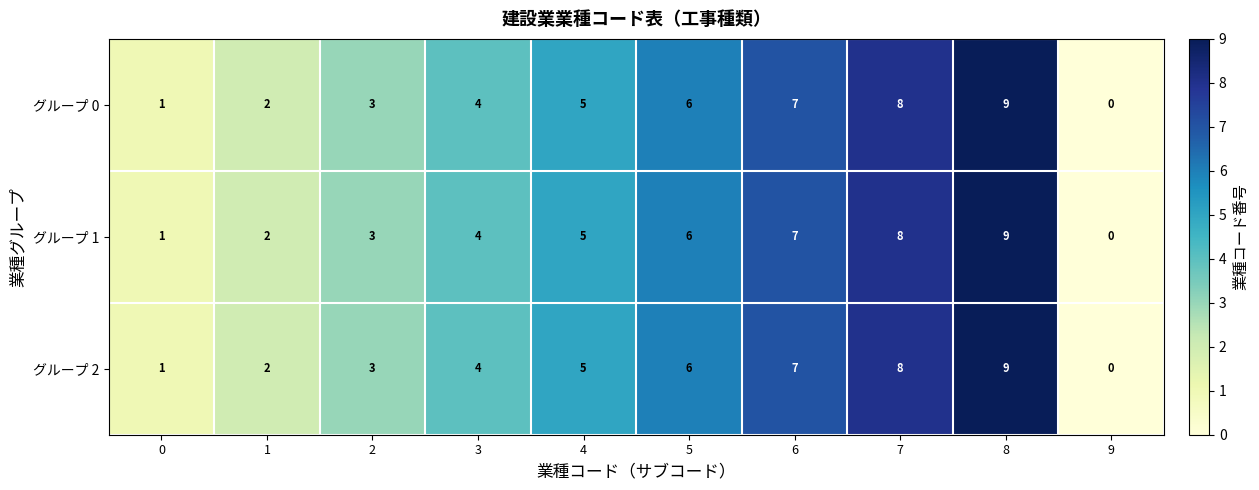

What is the difference between the maximum and minimum values in the グループ 2 series?

9